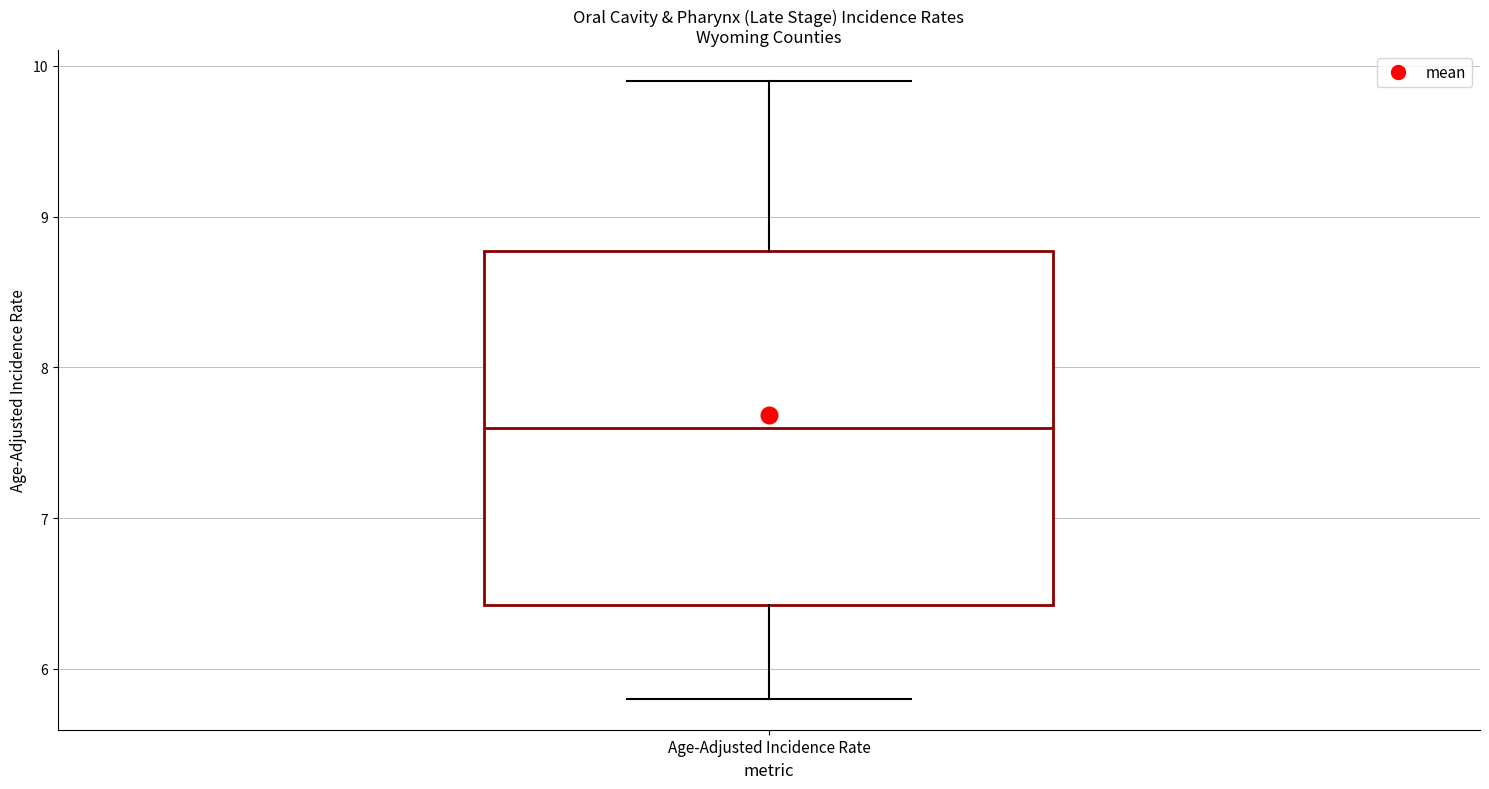

Where is the upper edge of the box for Age-Adjusted Incidence Rate on the y-axis? The values are not printed on the chart, so give them approximately, as read against the axis.

8.8